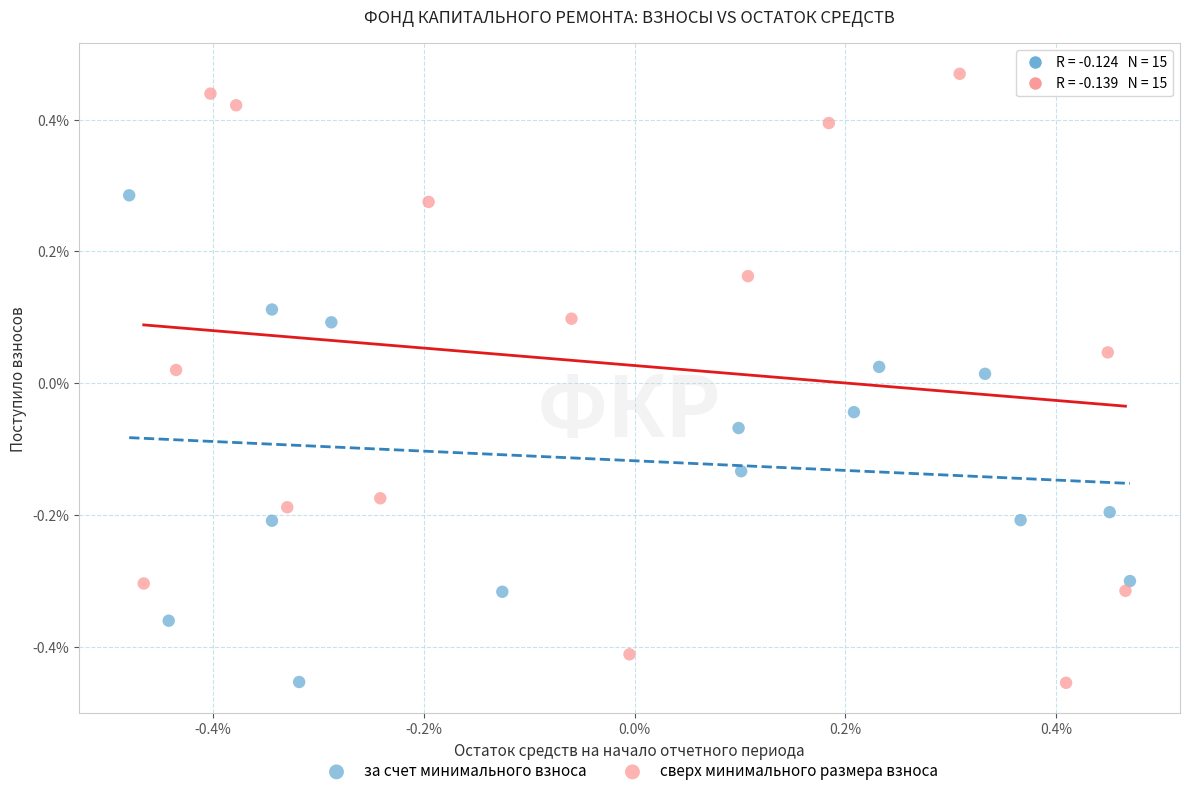

Which series reaches the maximum Y coordinate?

сверх минимального размера взноса